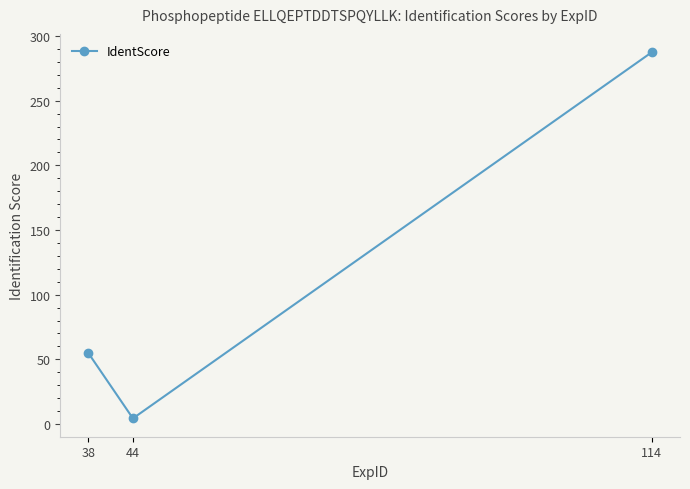

Does the chart display data point markers on the line(s)?

Yes